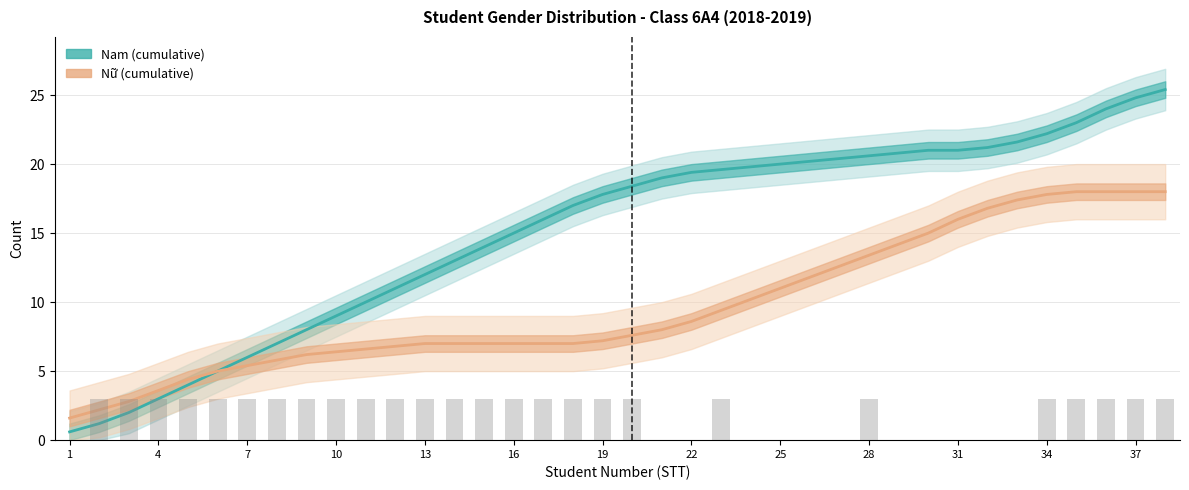

Rank the series by their average value, from highest to lowest.

Nam (cumulative), Nữ (cumulative)